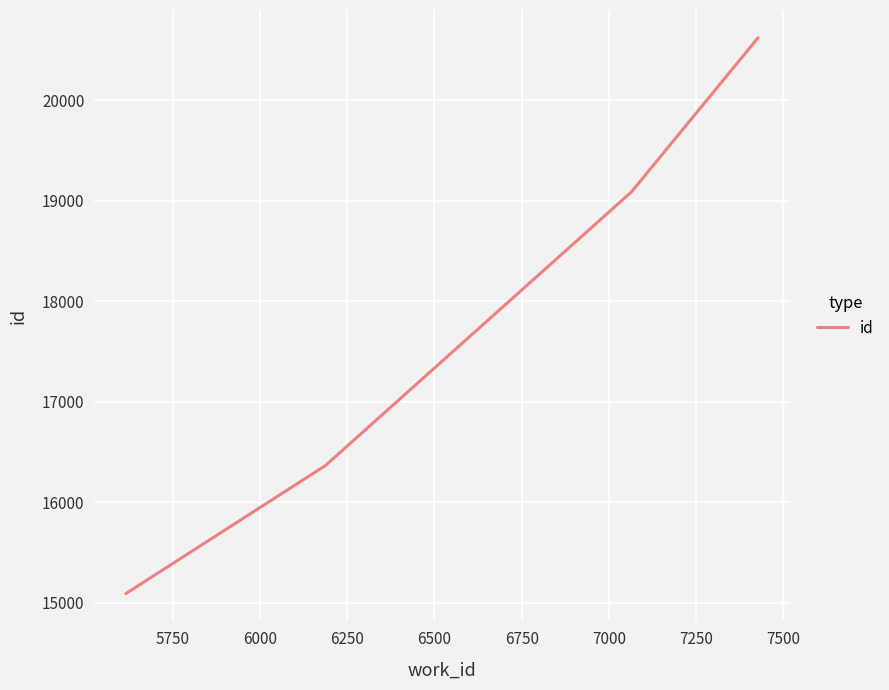

True or false: the data has more than 1 interior local peaks.

False